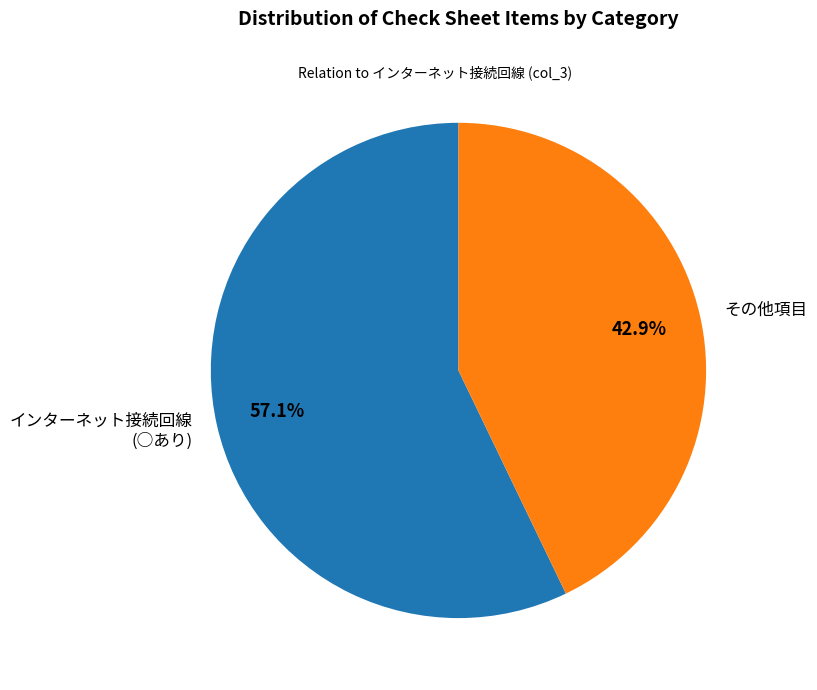

Which category accounts for the majority?

インターネット接続回線 (○あり)